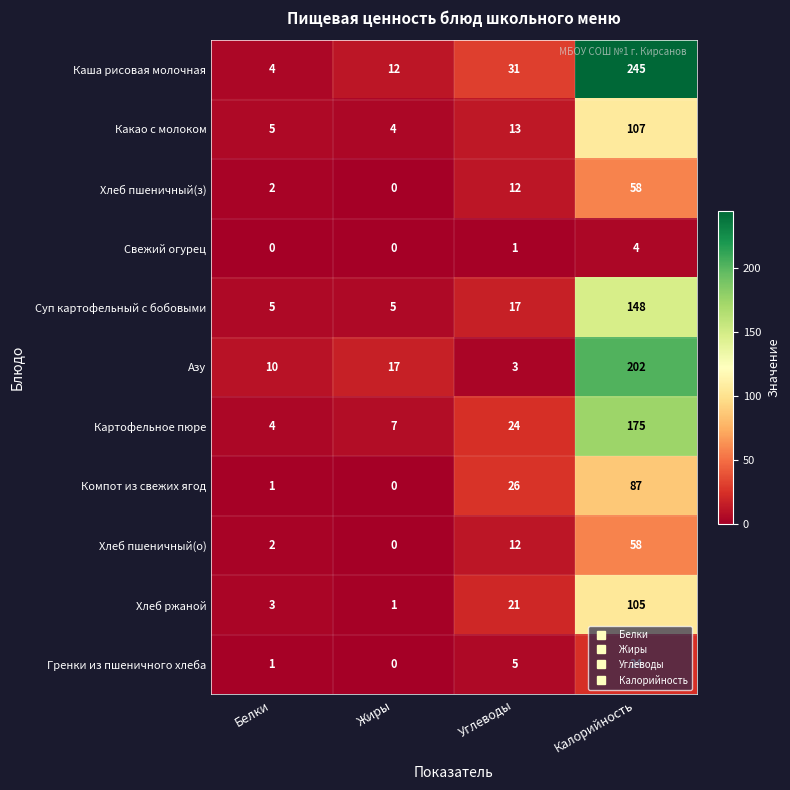

What is the spread (max minus min) of values at Белки?

10